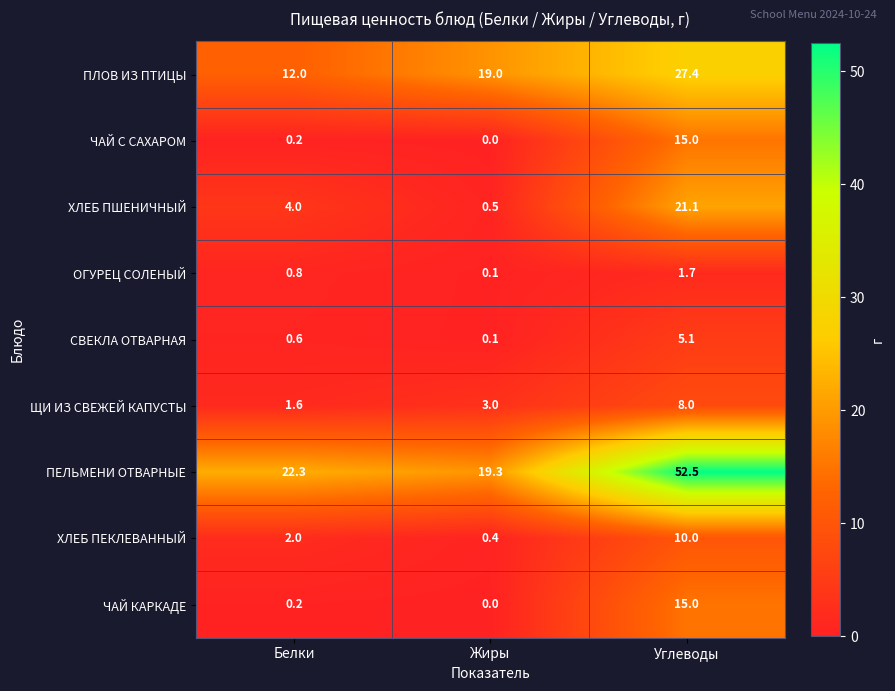

Rank the categories by ОГУРЕЦ СОЛЕНЫЙ value from lowest to highest.

Жиры, Белки, Углеводы